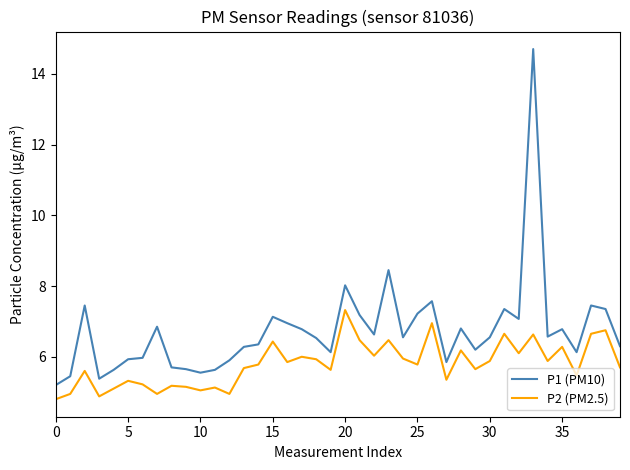

True or false: P2 (PM2.5) and P1 (PM10) cross at least once.

False